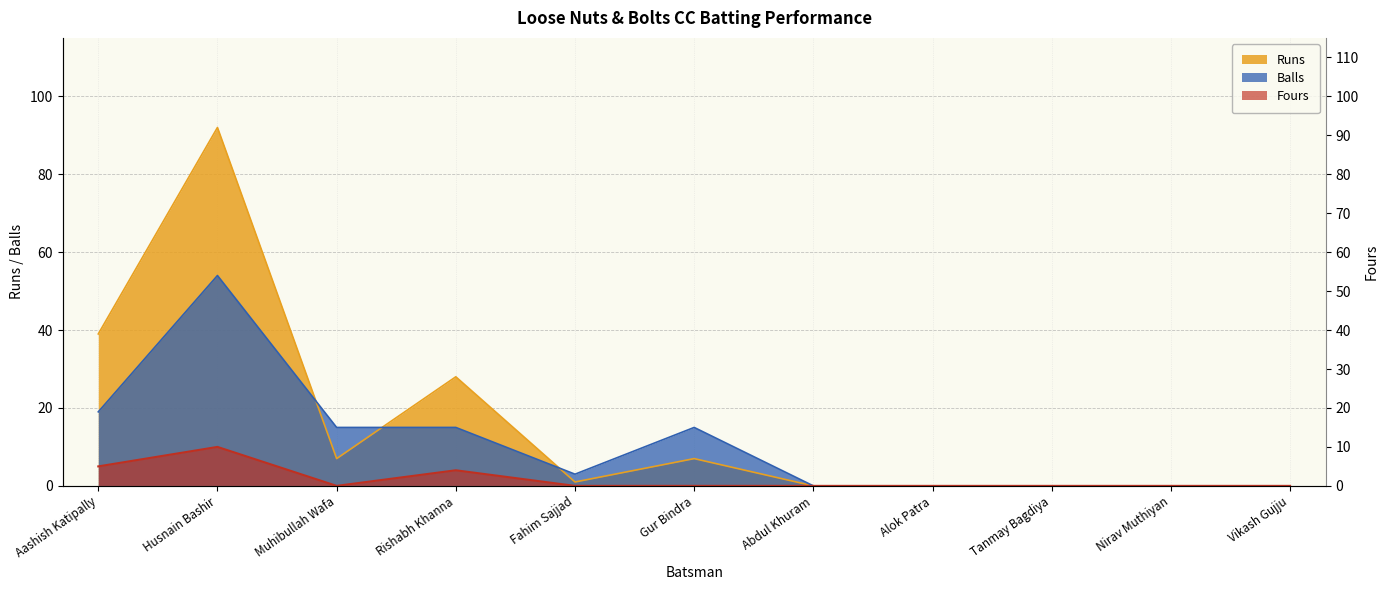

What is the difference between the maximum and minimum values in the Balls series?

54